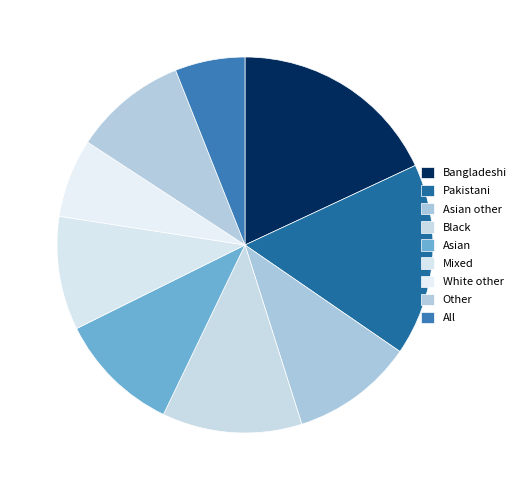

Is there a majority slice in this chart?

No